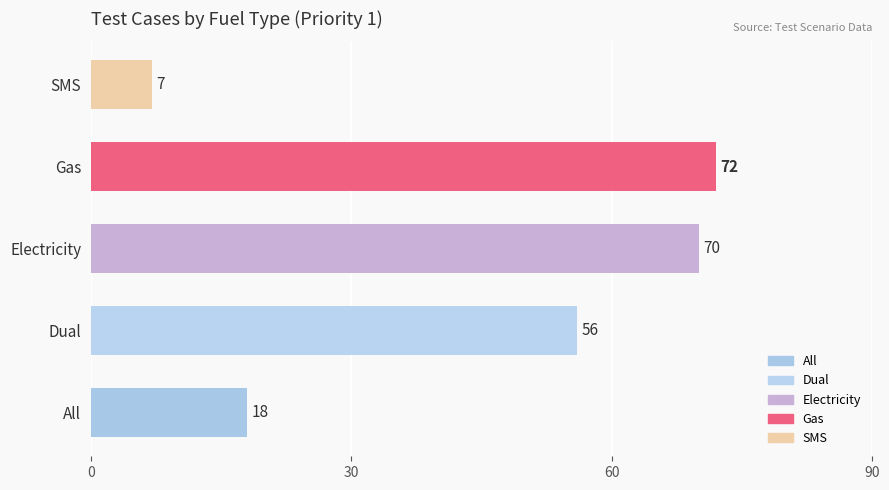

Reading bottom to top, list all the values displayed in this chart.

18	56	70	72	7